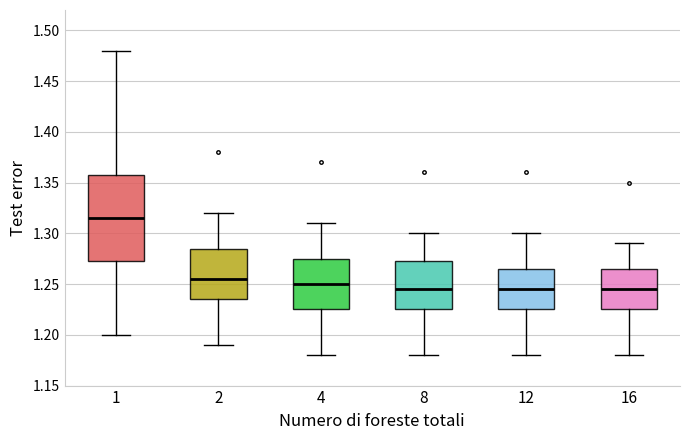

Which box has the highest median line?

1